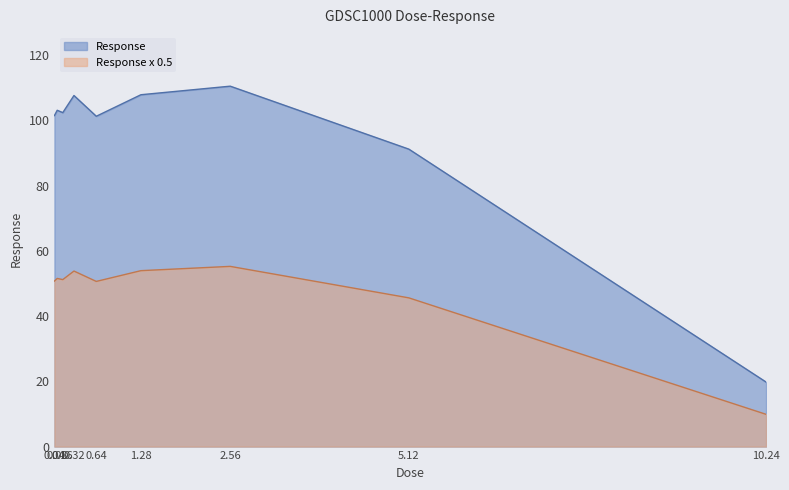

Which has a higher value, 0.32 or 0.16?

0.32